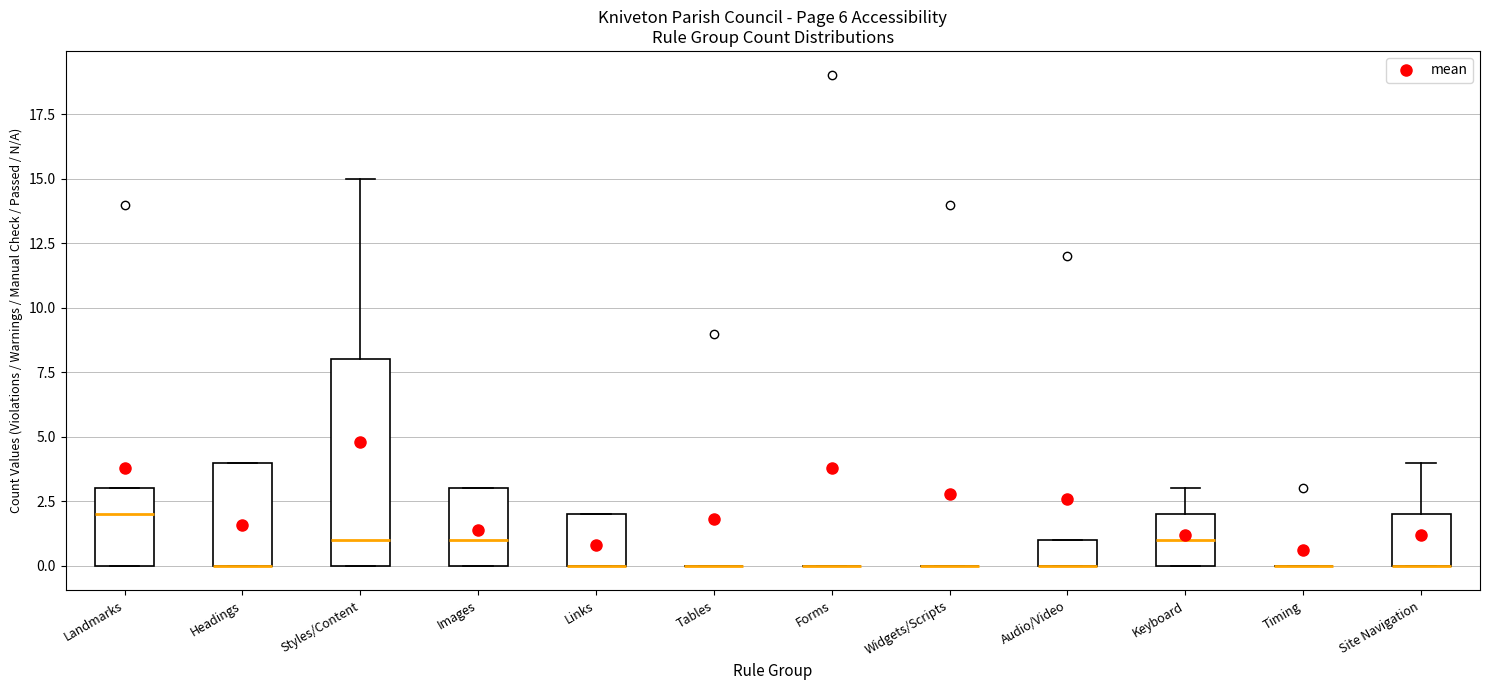

Reading left to right, read every box against the y-axis: the position of its median line, the range the box covers, and the ends of its whiskers. The values are not printed on the chart, so give them approximately, as read against the axis.

Landmarks: median 2, box 0 to 3, whiskers 0 to 3
Headings: median 0 (drawn on the box's lower edge), box 0 to 4, whiskers 0 to 4
Styles/Content: median 1, box 0 to 8, whiskers 0 to 15
Images: median 1, box 0 to 3, whiskers 0 to 3
Links: median 0 (drawn on the box's lower edge), box 0 to 2, whiskers 0 to 2
Tables: box collapsed to a line at 0, whiskers 0 to 0
Forms: box collapsed to a line at 0, whiskers 0 to 0
Widgets/Scripts: box collapsed to a line at 0, whiskers 0 to 0
Audio/Video: median 0 (drawn on the box's lower edge), box 0 to 1, whiskers 0 to 1
Keyboard: median 1, box 0 to 2, whiskers 0 to 3
Timing: box collapsed to a line at 0, whiskers 0 to 0
Site Navigation: median 0 (drawn on the box's lower edge), box 0 to 2, whiskers 0 to 4